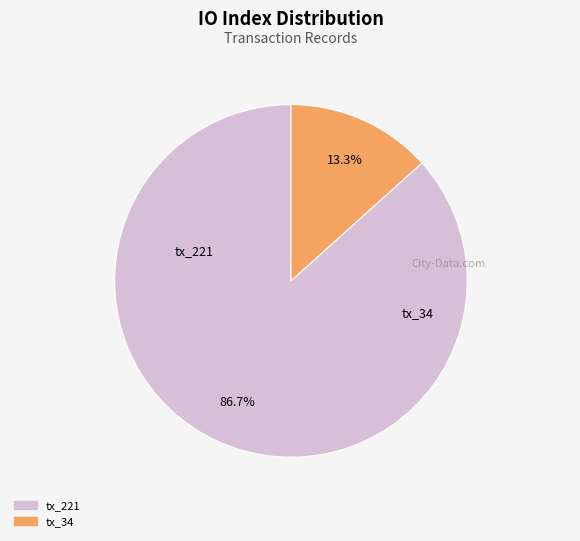

Combined, what portion of the pie is tx_34 and tx_221?

100.0%